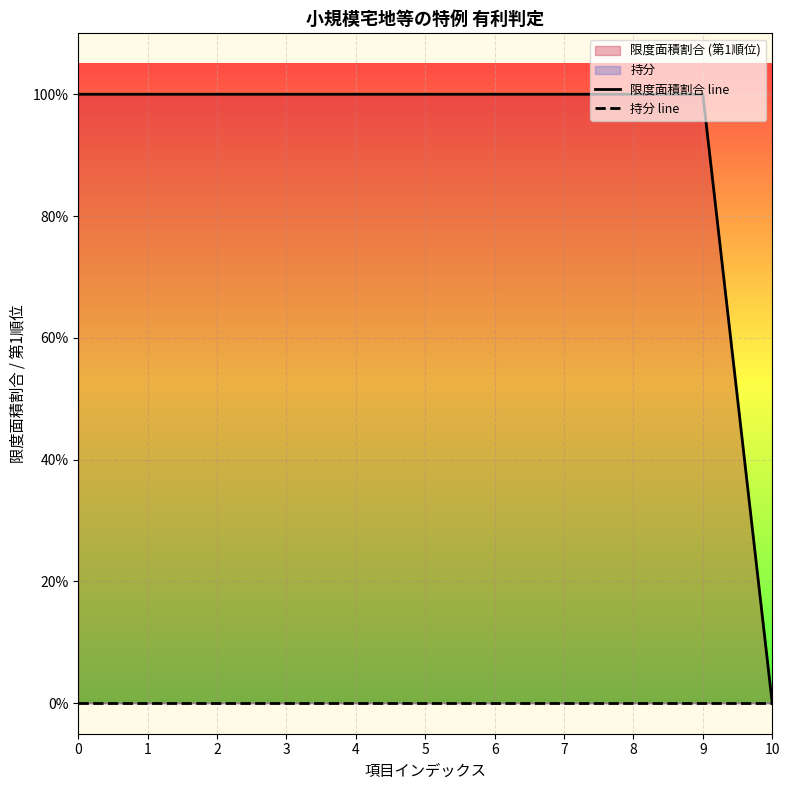

Is the value of 持分 line at 7 greater than the value of 限度面積割合 line at 3?

No